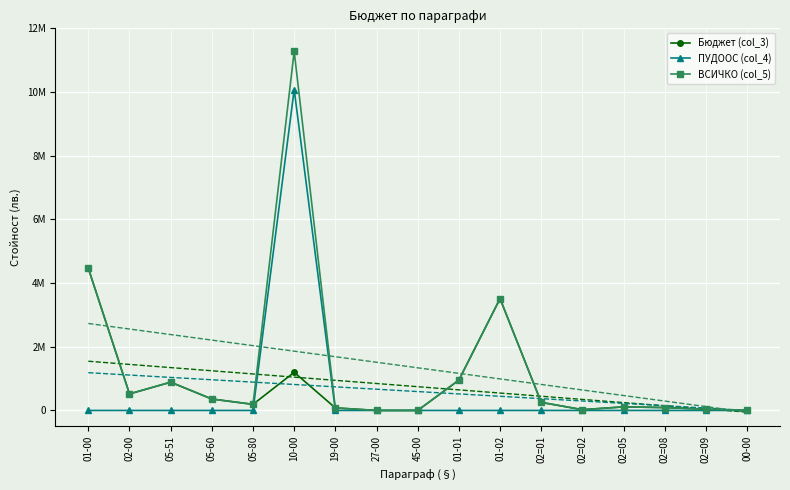

The value of ПУДООС (col_4) at 02=01 is 4536401. True or false?

False